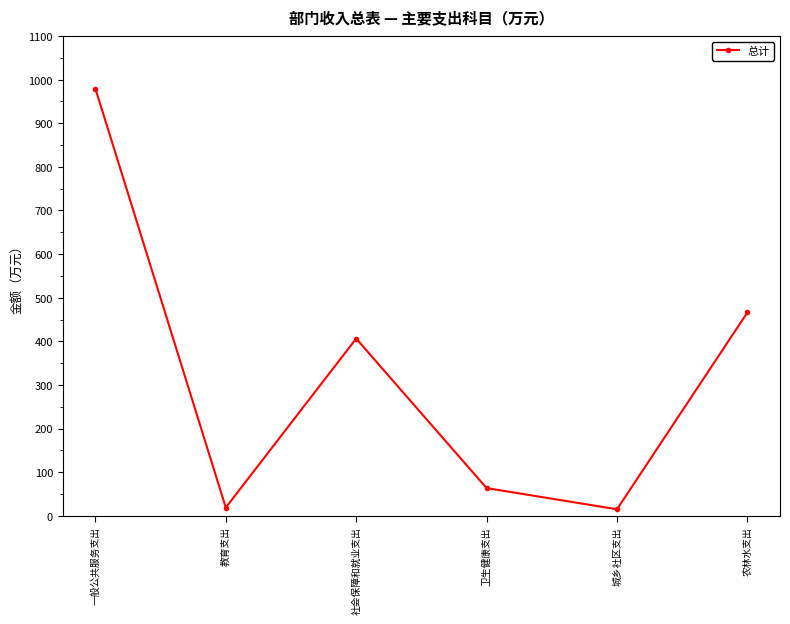

Is it true that the value at 一般公共服务支出 is 1685.7?

False